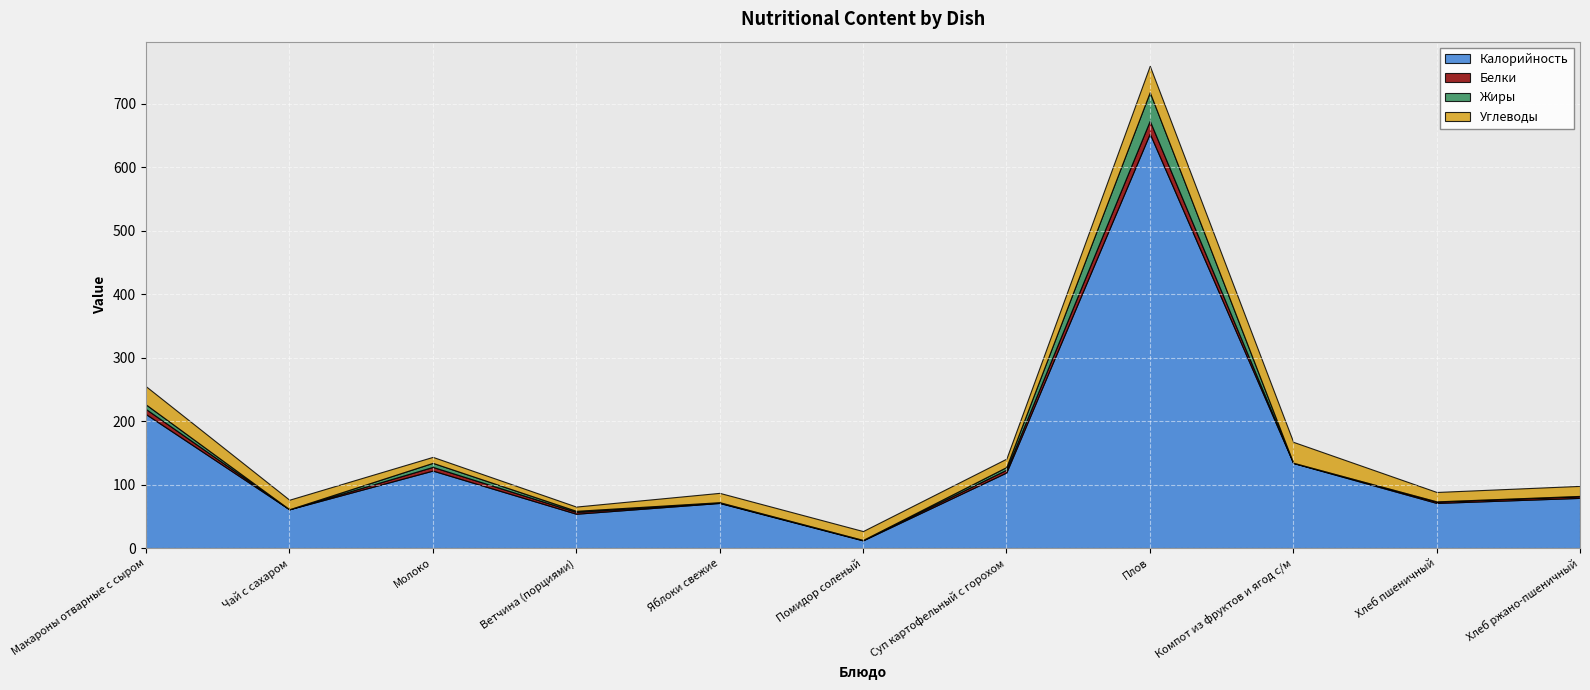

At which category is the sum across all series the highest?

Плов